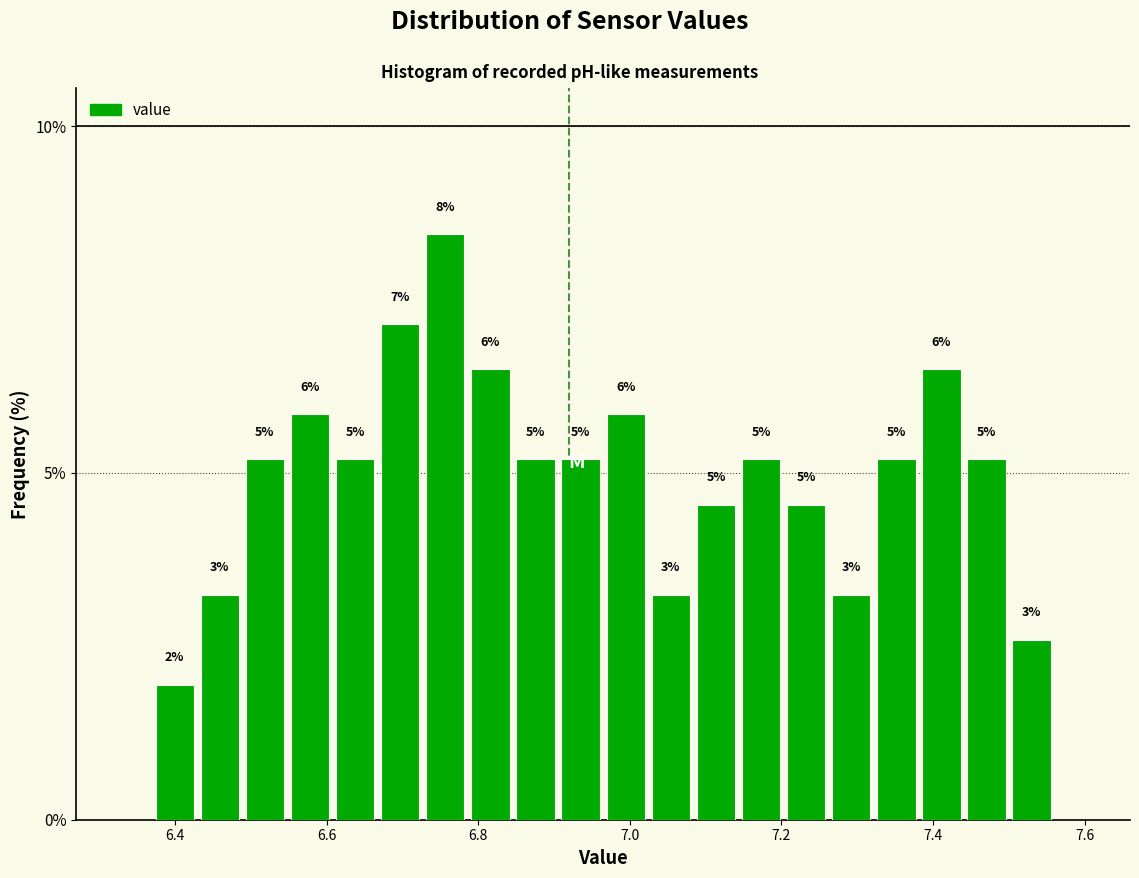

Read against the x-axis, roughly where is the centre of the tallest bar?

6.76